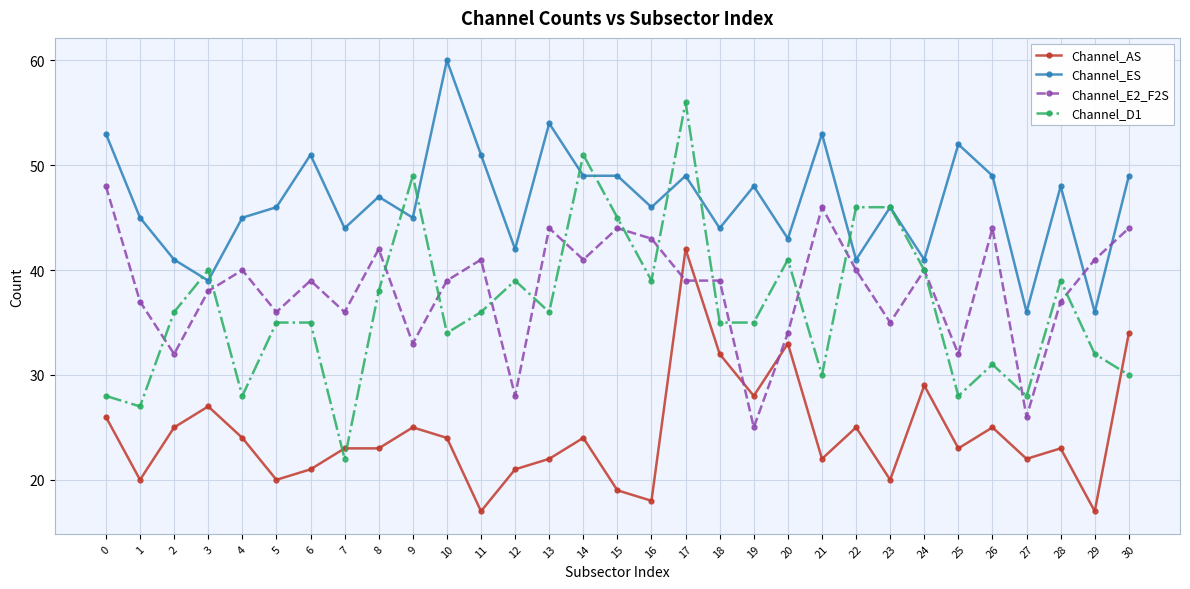

Is the value of Channel_ES at 18 greater than the value of Channel_D1 at 26?

Yes